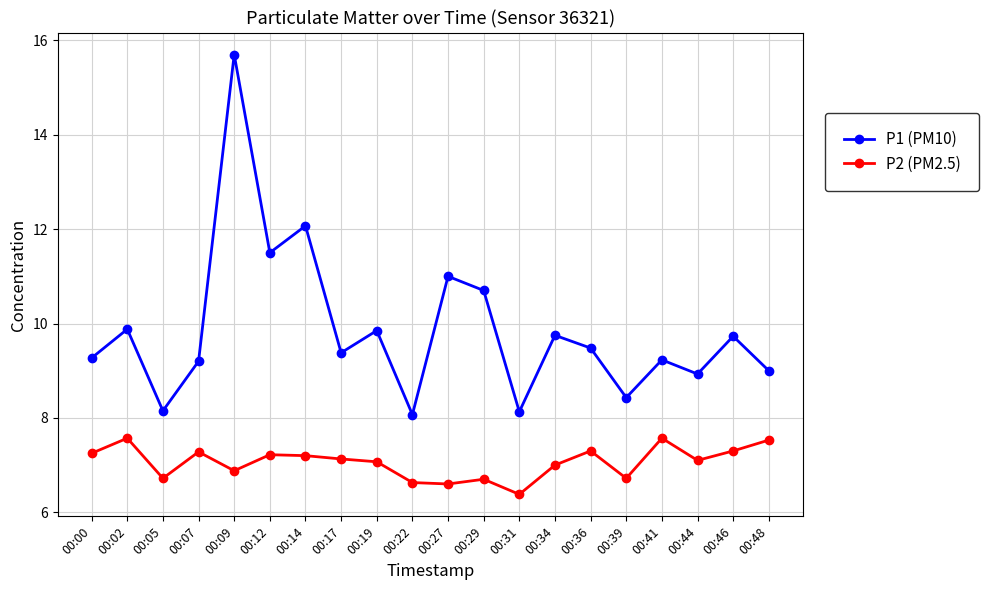

How many lines are shown in the chart?

2